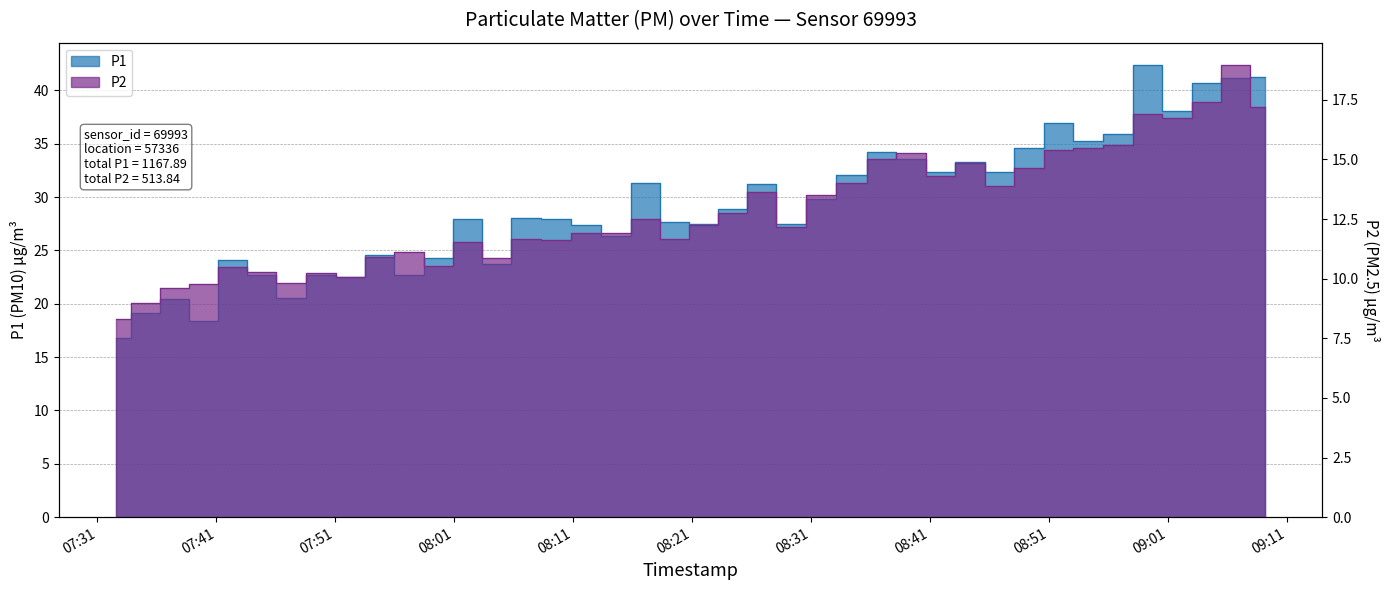

True or false: P1 has more than 2 interior local peaks.

True